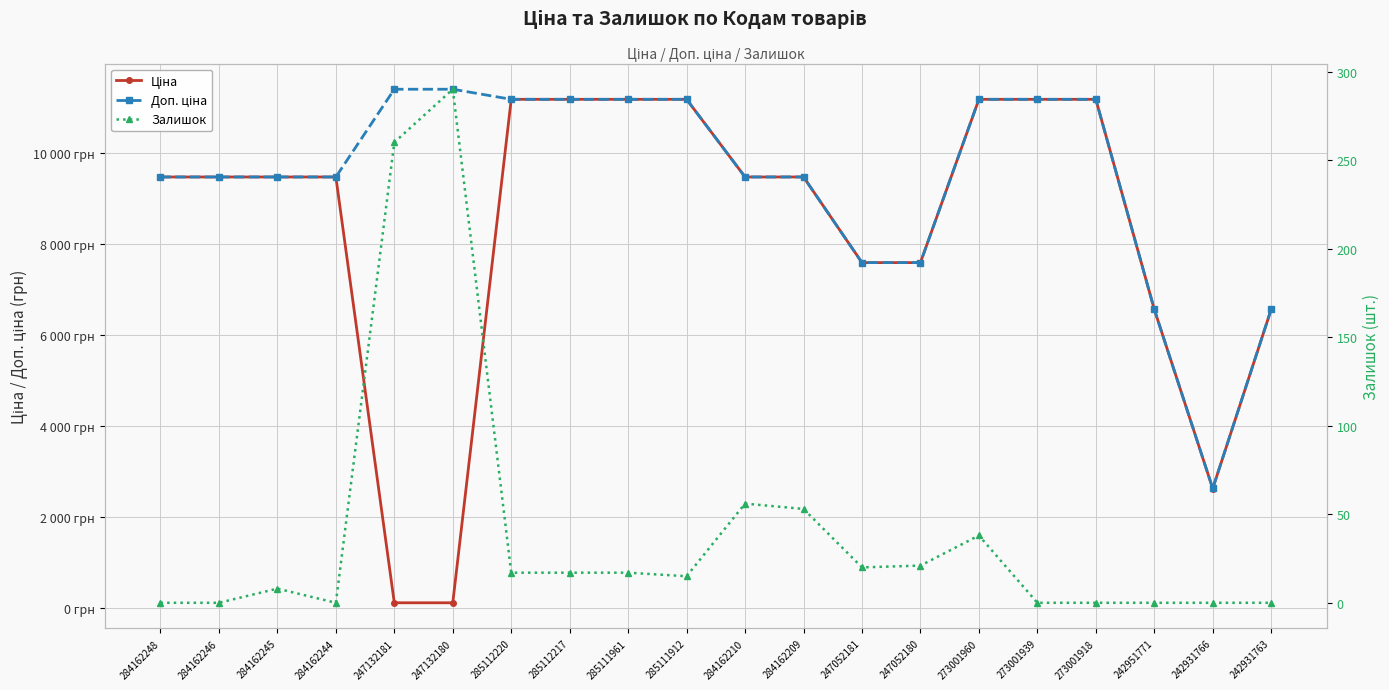

In Ціна, how many points are lower than both neighbors (excluding endpoints)?

1